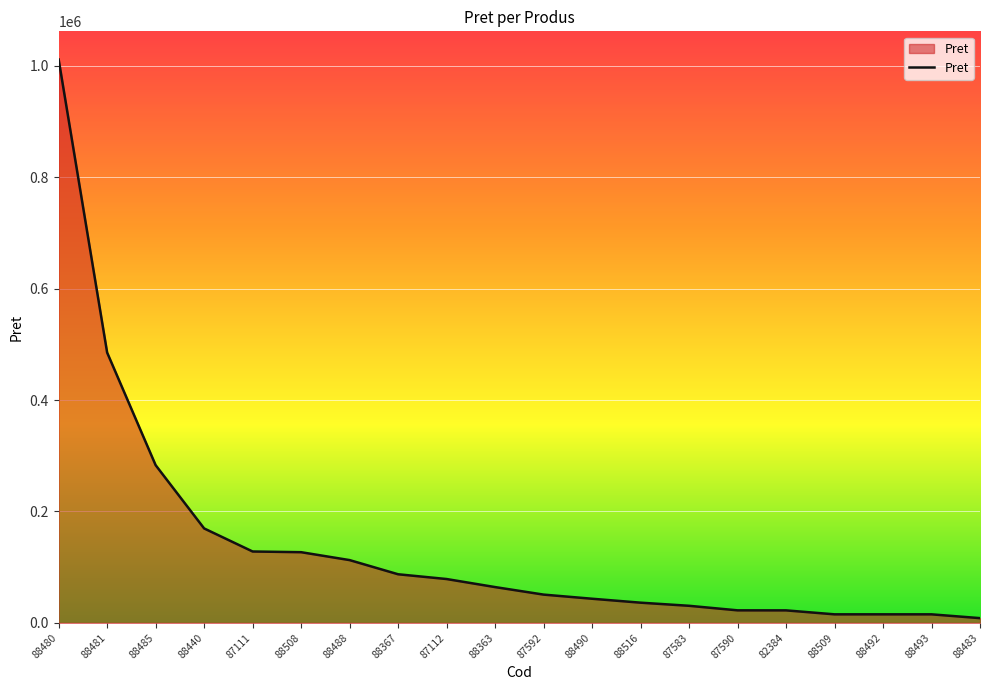

How many lines are shown in the chart?

1